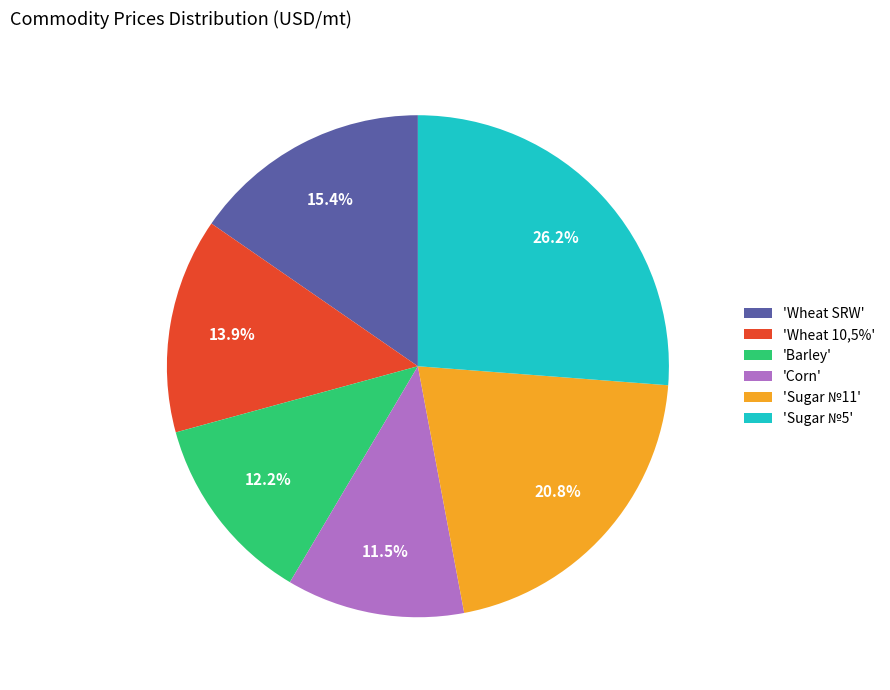

What percentage do 'Corn' and 'Sugar №11' together represent?

32.3%